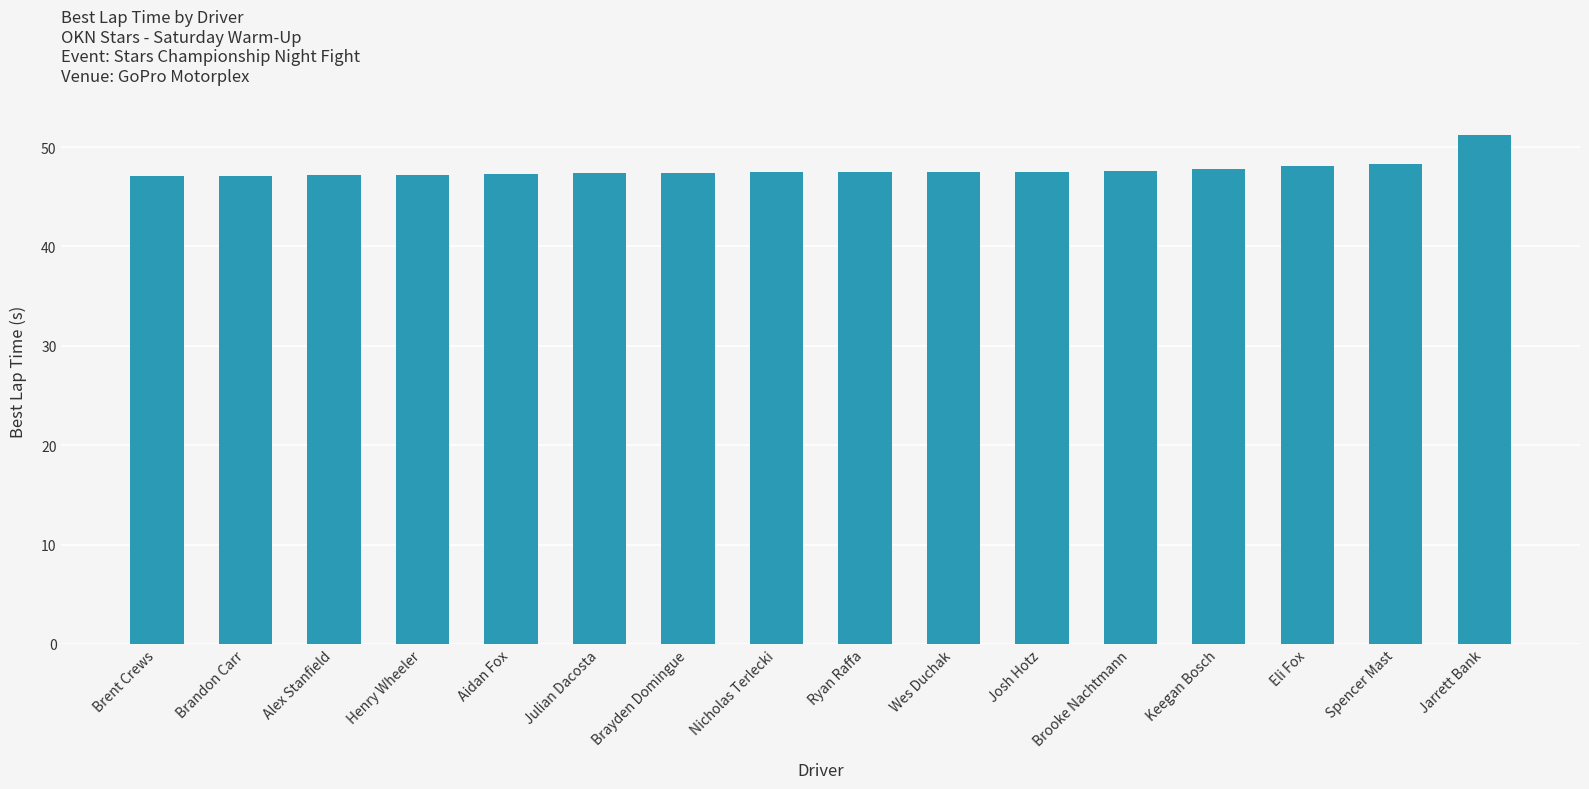

What is the sum of all values?

763.8